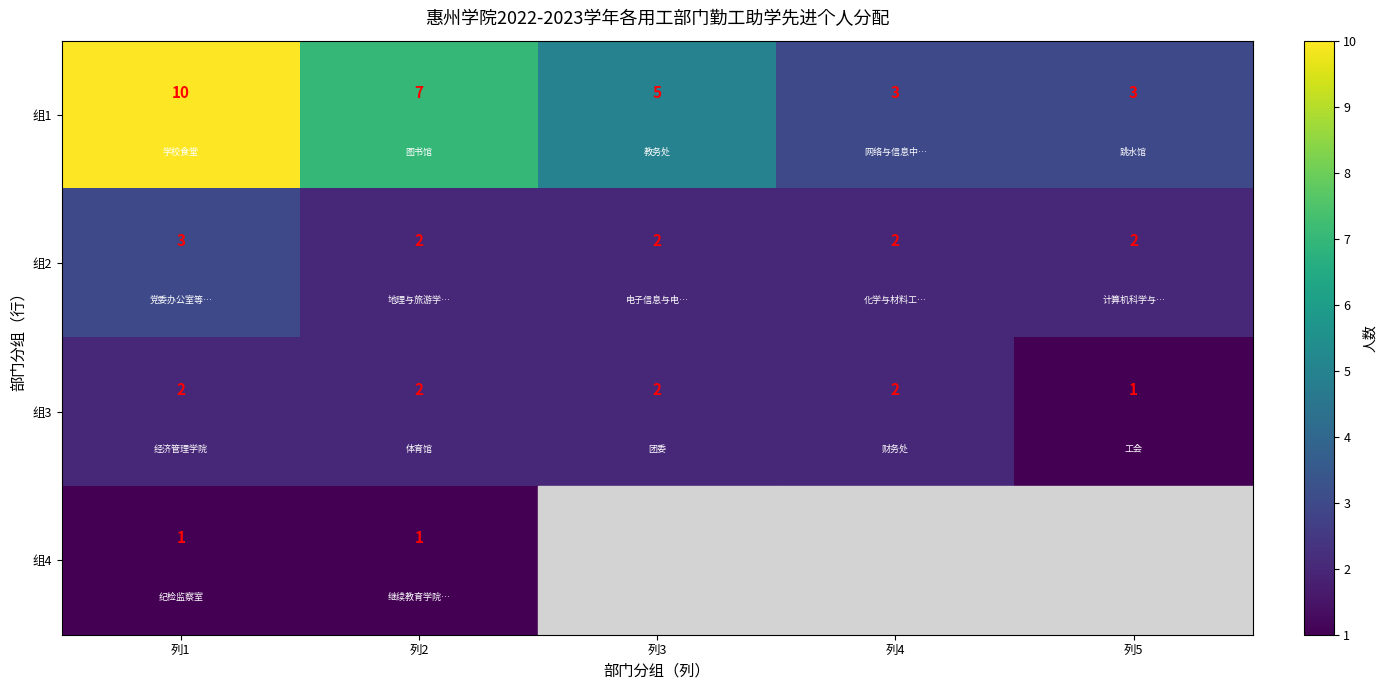

What is the lowest value of the 组1 series?

3